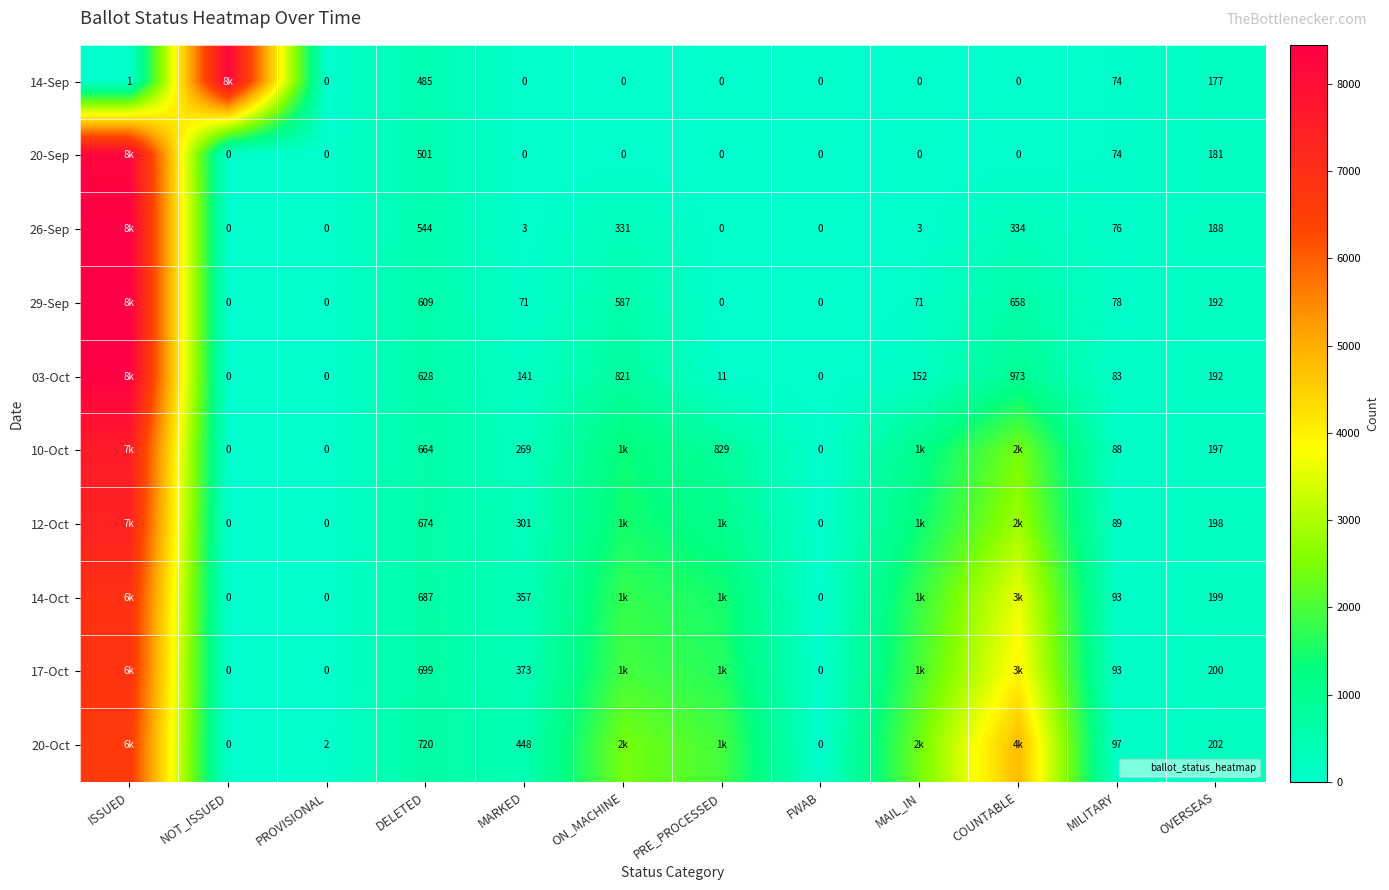

The value of 14-Oct at NOT_ISSUED is 0. True or false?

True